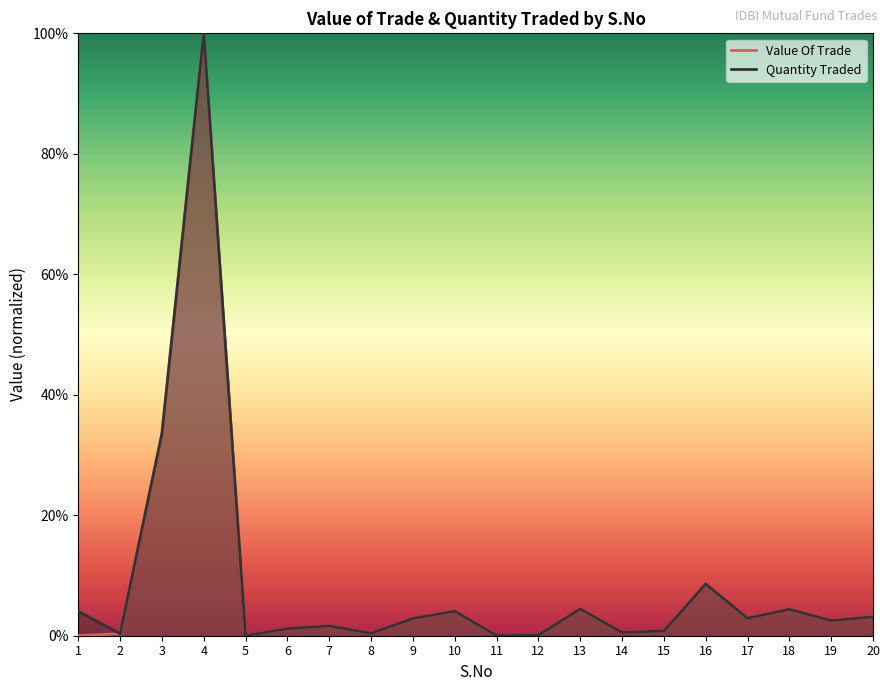

Reading left to right, extract all data points from this chart.

Value Of Trade: 0.0	0.3	33.6	100.0	0.0	1.2	1.6	0.4	2.9	4.1	0.0	0.1	4.5	0.5	0.8	8.6	2.9	4.4	2.5	3.1
Quantity Traded: 4.1	0.3	33.6	100.0	0.0	1.2	1.6	0.4	2.9	4.1	0.0	0.1	4.5	0.5	0.8	8.6	2.9	4.4	2.5	3.1